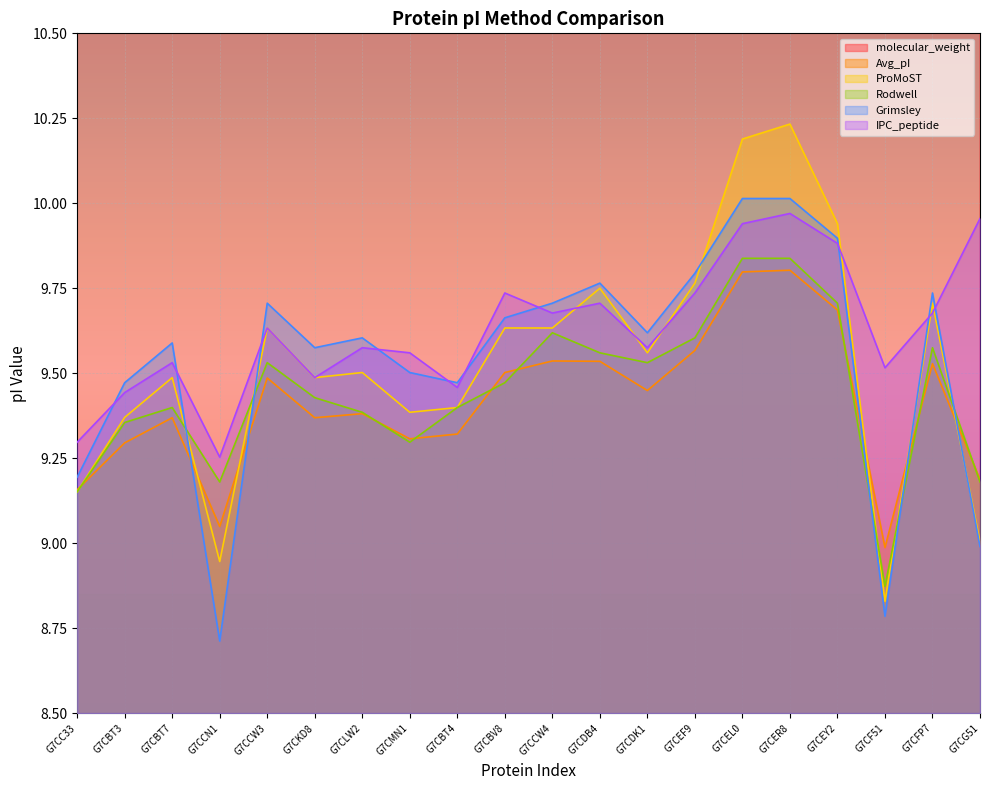

Is the value of Rodwell at G7CCW4 greater than the value of Grimsley at G7CBT4?

Yes